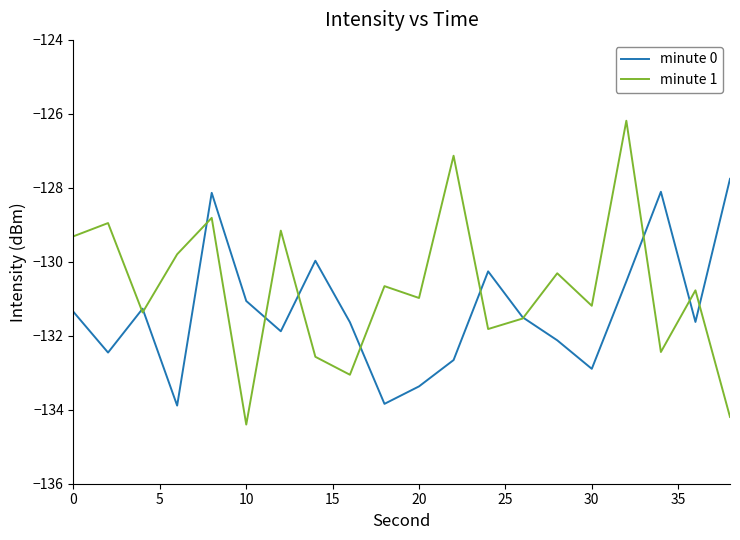

Which series has the largest total across all categories?

minute 1